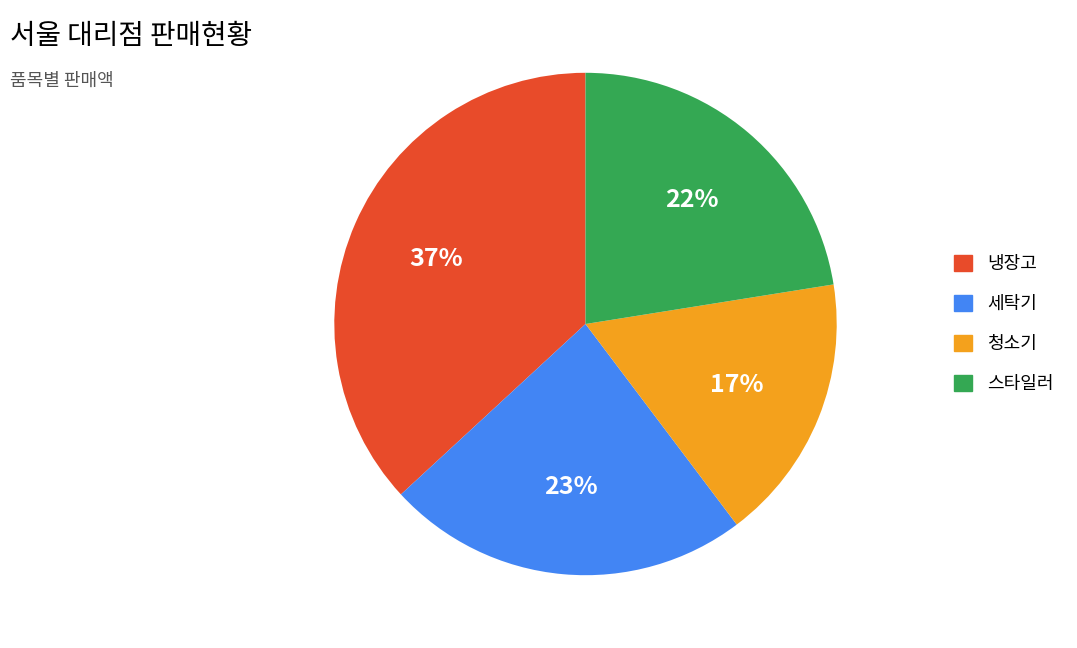

To the nearest percent, what is the average slice percentage?

25%